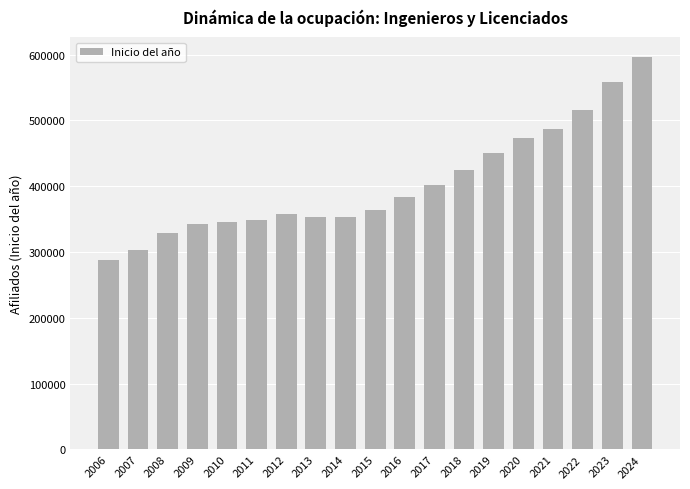

Does the chart contain any negative values?

No